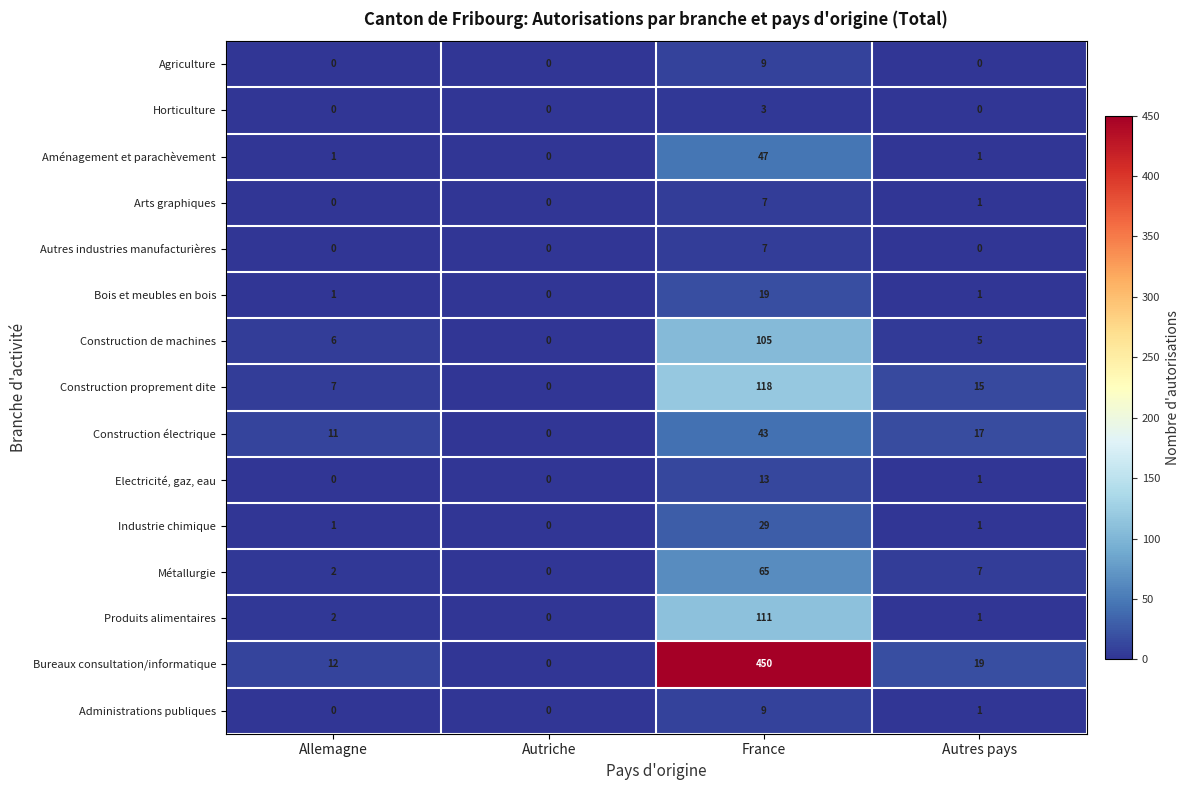

What is the difference between the maximum and minimum values in the Horticulture series?

3